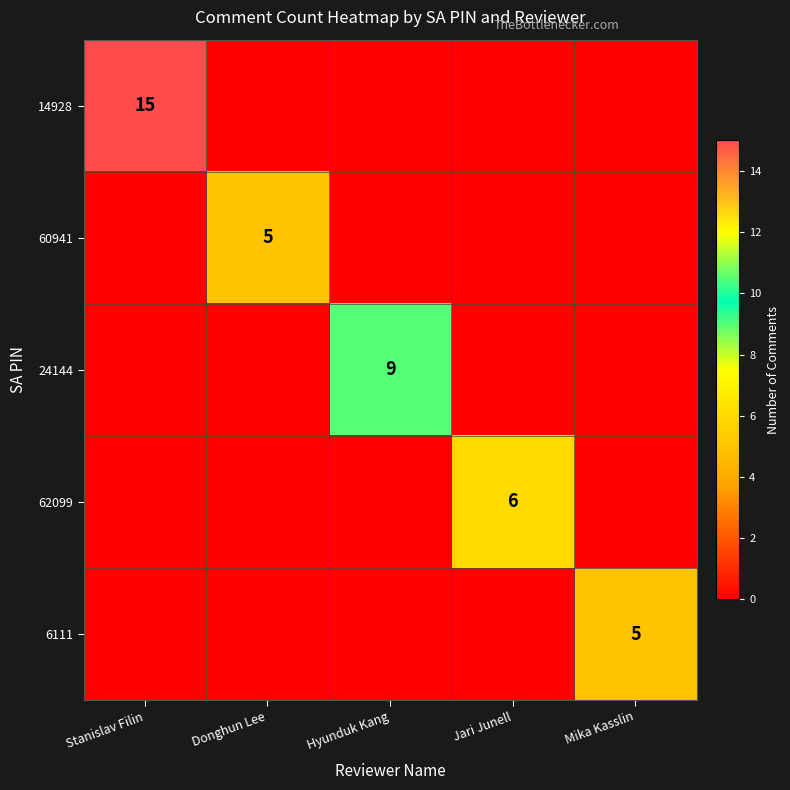

Is it true that 62099 equals 6 at Jari Junell?

True